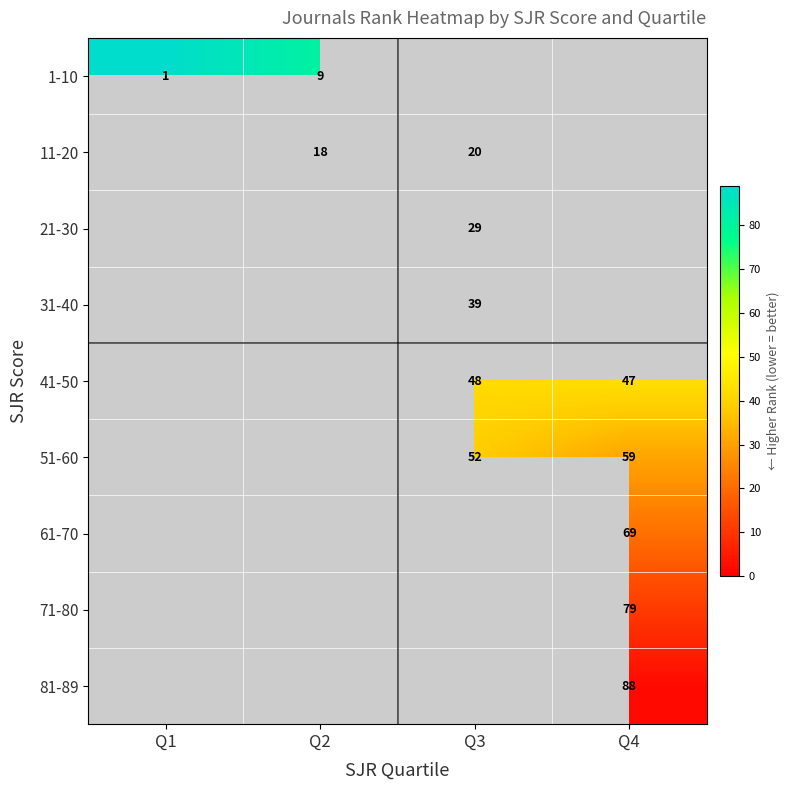

True or false: 11-20 has a value of 18 at Q2.

True